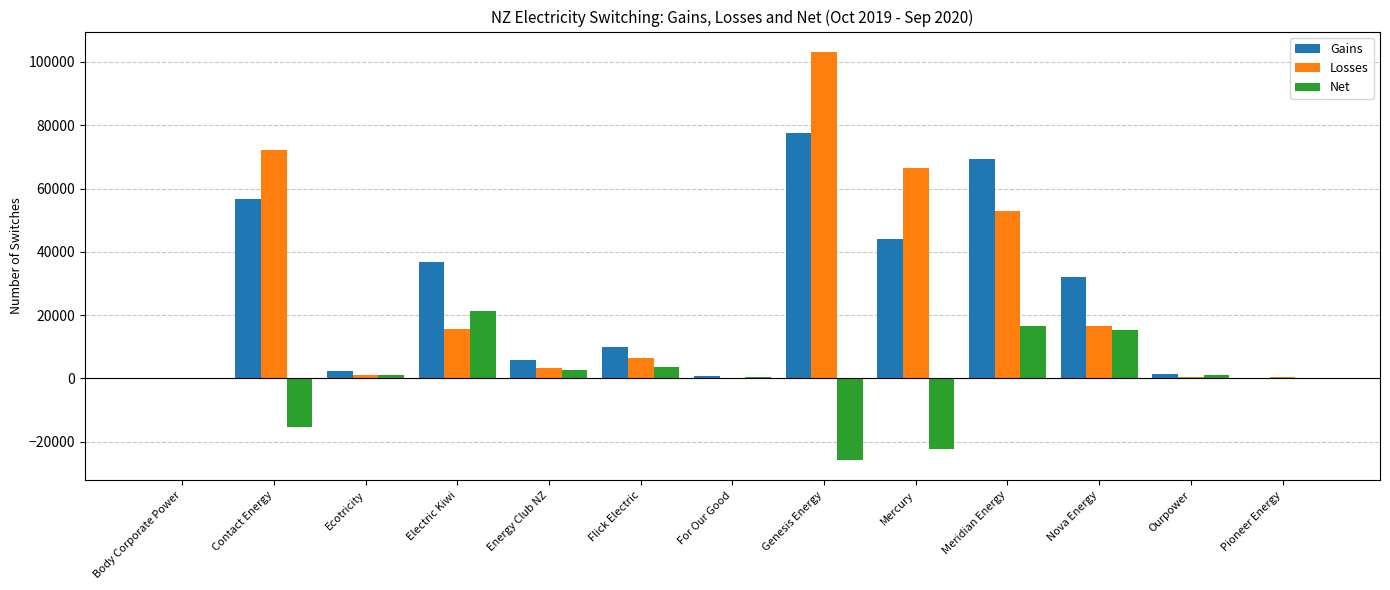

Between Body Corporate Power and Genesis Energy, which series saw the biggest shift?

Losses